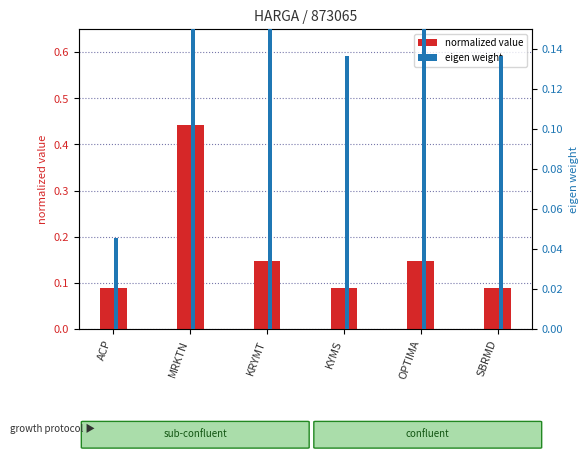

What is the average value of the normalized value (MRKTN) series?

0.2